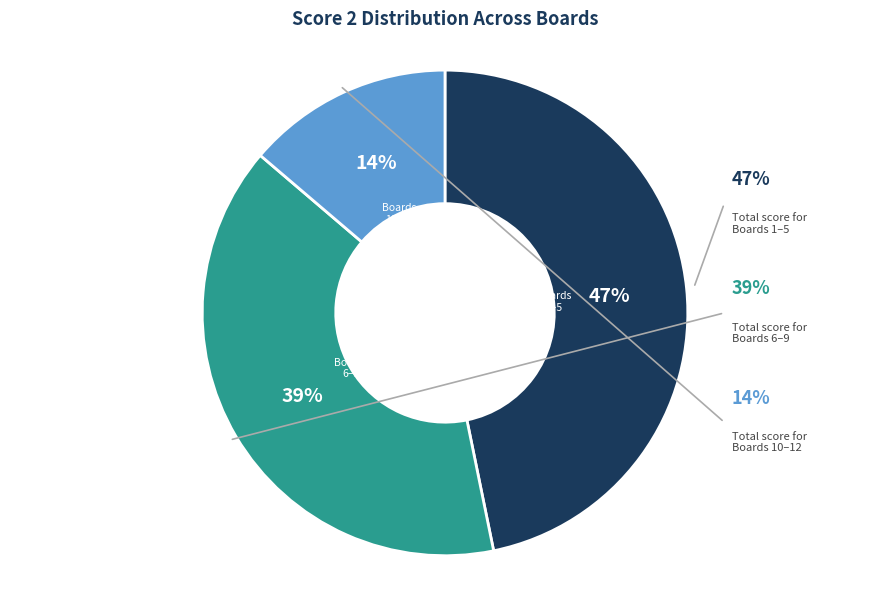

What percentage is NOT represented by Board 8?

91.7%